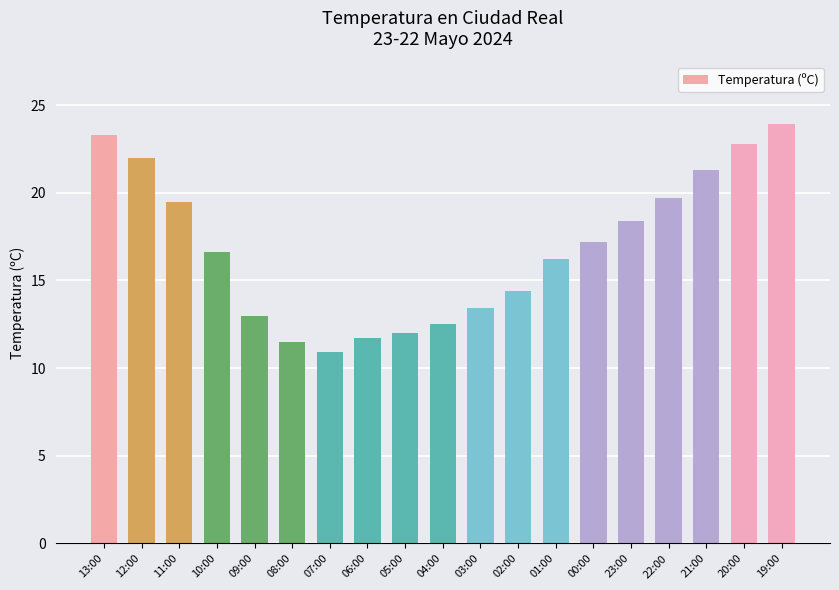

Reading left to right, extract all data points from this chart.

23.3	22.0	19.5	16.6	13.0	11.5	10.9	11.7	12.0	12.5	13.4	14.4	16.2	17.2	18.4	19.7	21.3	22.8	23.9